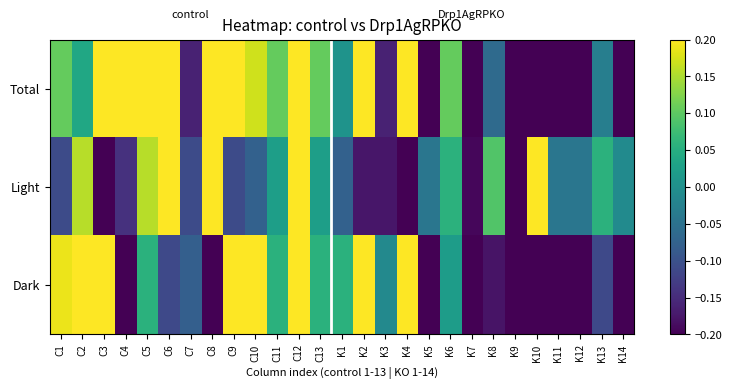

Reading left to right, transcribe all the data shown in this chart.

Total: C1=0.1	C2=0.0	C3=0.6	C4=0.3	C5=0.2	C6=0.2	C7=-0.2	C8=0.3	C9=0.4	C10=0.2	C11=0.1	C12=1.1	C13=0.1	K1=0.0	K2=0.2	K3=-0.2	K4=0.3	K5=-0.3	K6=0.1	K7=-0.6	K8=-0.1	K9=-0.8	K10=-1.4	K11=-0.3	K12=-0.3	K13=-0.0	K14=-0.3
Light: C1=-0.1	C2=0.2	C3=-0.3	C4=-0.1	C5=0.2	C6=0.3	C7=-0.1	C8=0.6	C9=-0.1	C10=-0.1	C11=0.0	C12=0.4	C13=0.0	K1=-0.1	K2=-0.2	K3=-0.2	K4=-0.2	K5=-0.0	K6=0.1	K7=-0.2	K8=0.1	K9=-0.3	K10=0.3	K11=-0.0	K12=-0.0	K13=0.1	K14=-0.0
Dark: C1=0.2	C2=0.4	C3=0.6	C4=-0.3	C5=0.1	C6=-0.1	C7=-0.1	C8=-0.3	C9=0.5	C10=0.2	C11=0.1	C12=0.7	C13=0.1	K1=0.1	K2=0.4	K3=-0.0	K4=0.5	K5=-0.3	K6=0.0	K7=-0.4	K8=-0.2	K9=-0.2	K10=-0.8	K11=-0.2	K12=-0.3	K13=-0.1	K14=-0.3